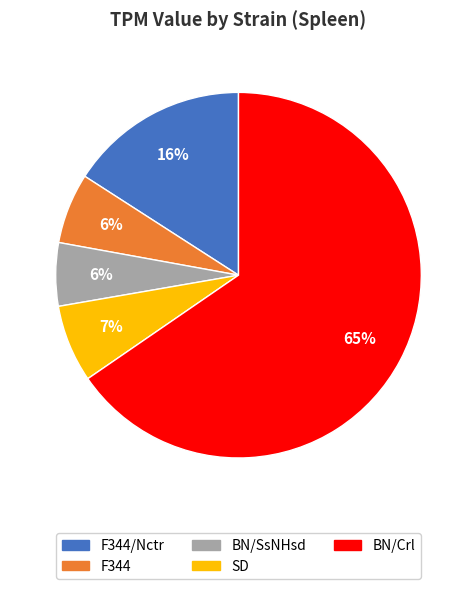

Is there any slice that represents more than half of the pie?

Yes